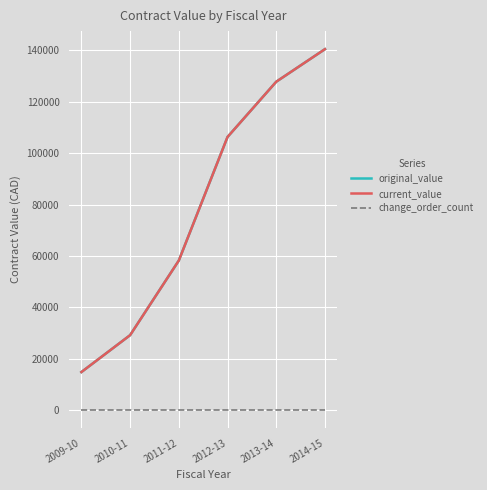

Is this an area chart (filled region under the line)?

No